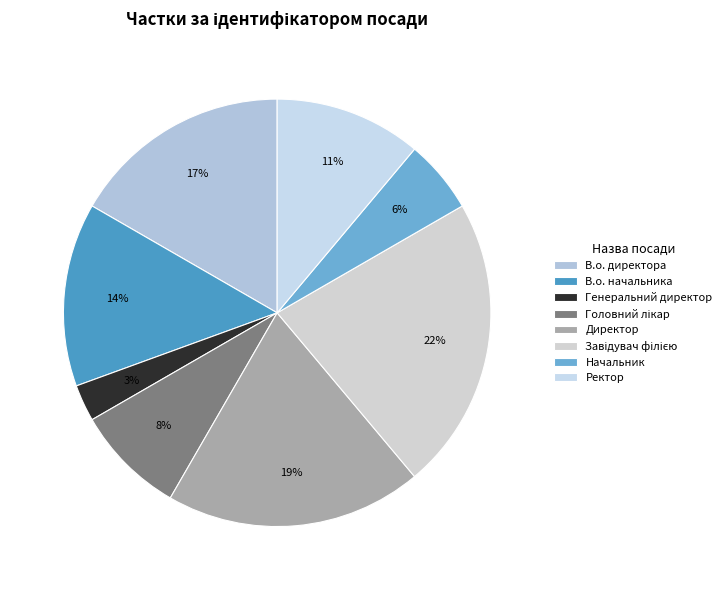

Count the number of slices in the pie.

8